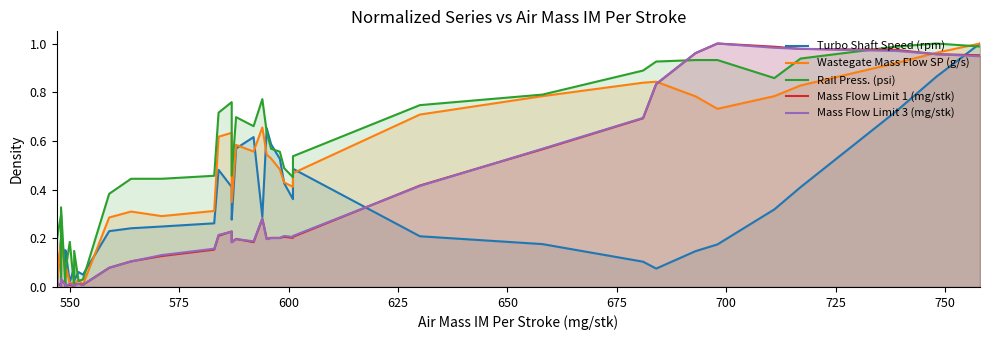

Reading left to right, transcribe all the data shown in this chart.

Turbo Shaft Speed (rpm): 0.0	0.2	0.2	0.1	0.2	0.1	0.1	0.2	0.0	0.1	0.0	0.1	0.1	0.2	0.2	0.2	0.3	0.5	0.4	0.3	0.6	0.6	0.3	0.7	0.6	0.5	0.4	0.4	0.5	0.2	0.2	0.1	0.1	0.1	0.2	0.3	0.4	0.7	0.9	1.0
Wastegate Mass Flow SP (g/s): 0.0	0.2	0.2	0.1	0.2	0.1	0.0	0.1	0.0	0.0	0.0	0.0	0.0	0.3	0.3	0.3	0.3	0.6	0.6	0.3	0.6	0.6	0.7	0.5	0.5	0.5	0.4	0.4	0.5	0.7	0.8	0.8	0.8	0.8	0.7	0.8	0.8	0.9	1.0	1.0
Rail Press. (psi): 0.2	0.3	0.2	0.0	0.3	0.0	0.0	0.1	0.2	0.0	0.1	0.0	0.0	0.4	0.4	0.4	0.5	0.7	0.8	0.5	0.7	0.7	0.8	0.6	0.6	0.6	0.5	0.5	0.5	0.7	0.8	0.9	0.9	0.9	0.9	0.9	0.9	1.0	1.0	1.0
Mass Flow Limit 1 (mg/stk): 0.0	0.0	0.0	0.0	0.0	0.0	0.0	0.0	0.0	0.0	0.0	0.0	0.0	0.1	0.1	0.1	0.2	0.2	0.2	0.2	0.2	0.2	0.3	0.2	0.2	0.2	0.2	0.2	0.2	0.4	0.6	0.7	0.8	1.0	1.0	1.0	1.0	1.0	1.0	1.0
Mass Flow Limit 3 (mg/stk): 0.0	0.0	0.0	0.0	0.0	0.0	0.0	0.0	0.0	0.0	0.0	0.0	0.0	0.1	0.1	0.1	0.2	0.2	0.2	0.2	0.2	0.2	0.3	0.2	0.2	0.2	0.2	0.2	0.2	0.4	0.6	0.7	0.8	1.0	1.0	1.0	1.0	1.0	1.0	0.9